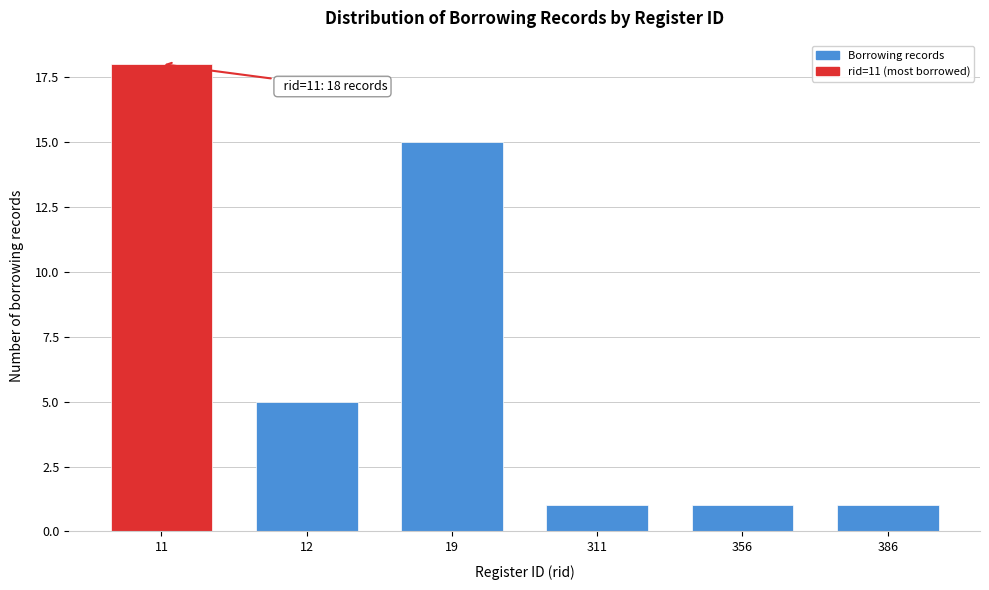

Reading left to right, extract all data points from this chart.

18	5	15	1	1	1